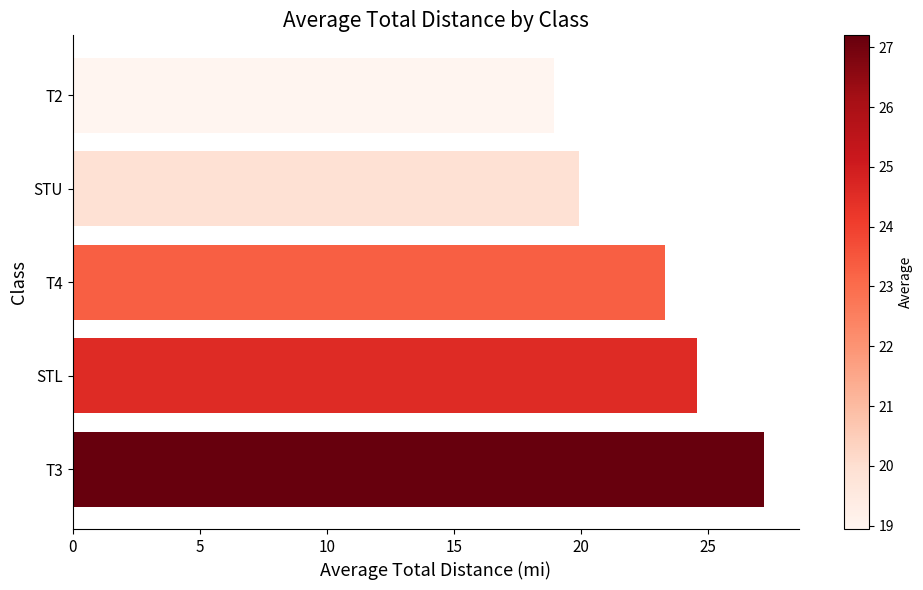

At which label is the value closest to 23?

T4